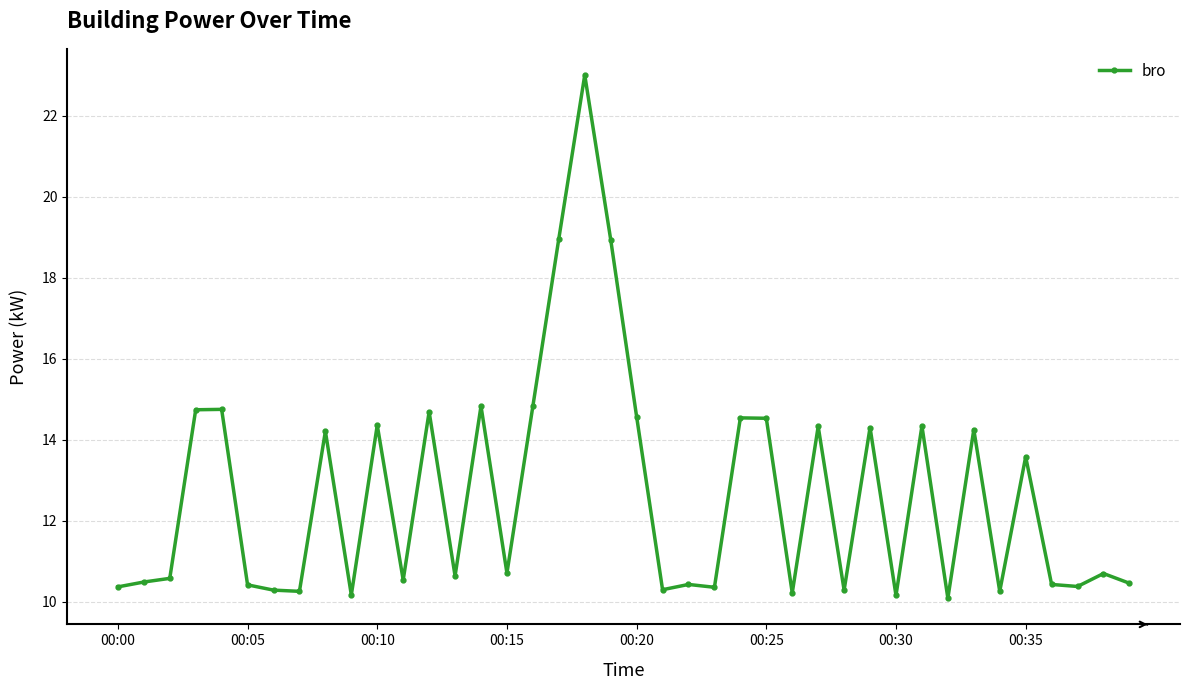

What is the smallest value displayed?

10.1